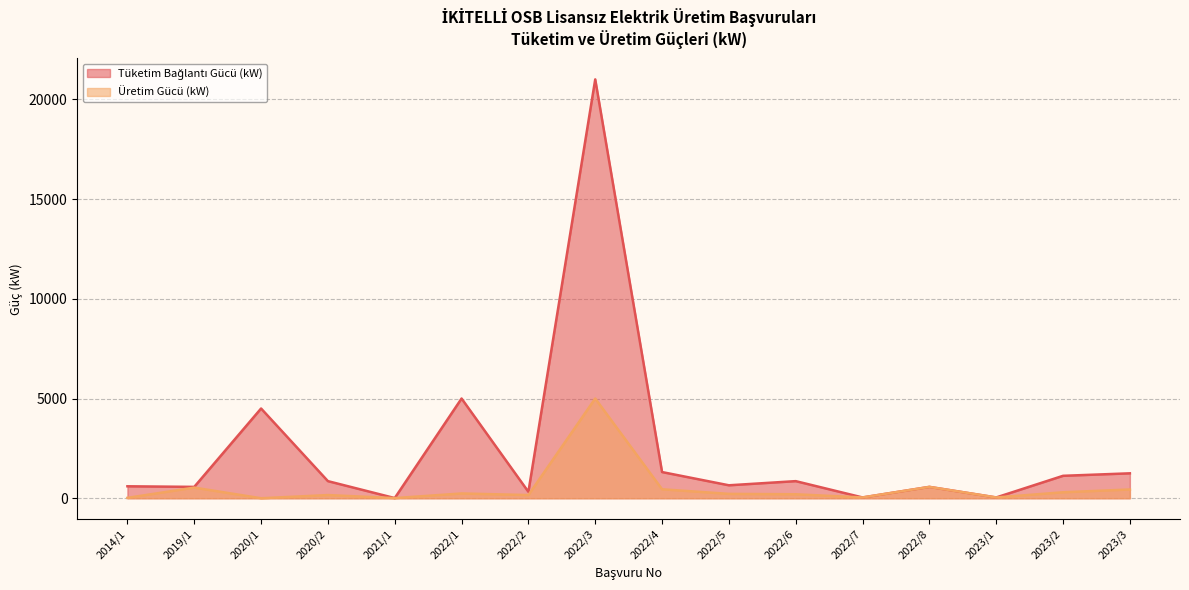

List the labels in order of Tüketim Bağlantı Gücü (kW) value, largest first.

2022/3, 2022/1, 2020/1, 2022/4, 2023/3, 2023/2, 2020/2, 2022/6, 2022/5, 2014/1, 2019/1, 2022/8, 2022/2, 2022/7, 2023/1, 2021/1